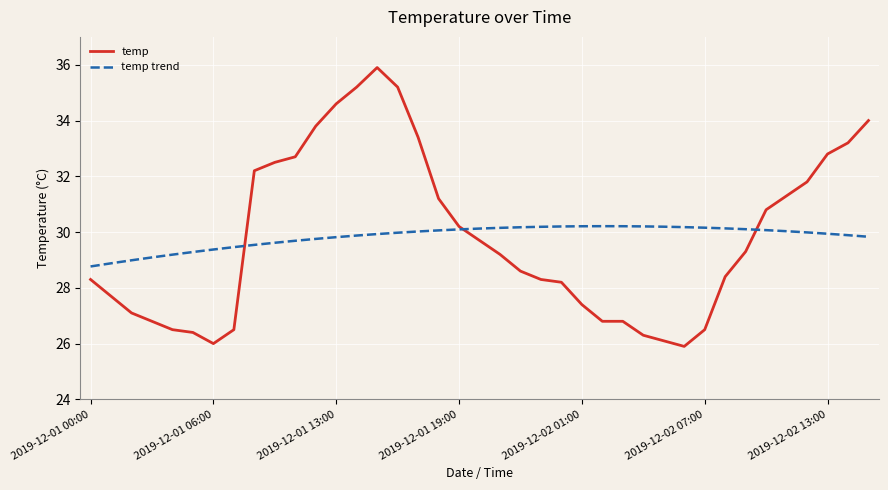

At how many categories does at least one series exceed 31?

15